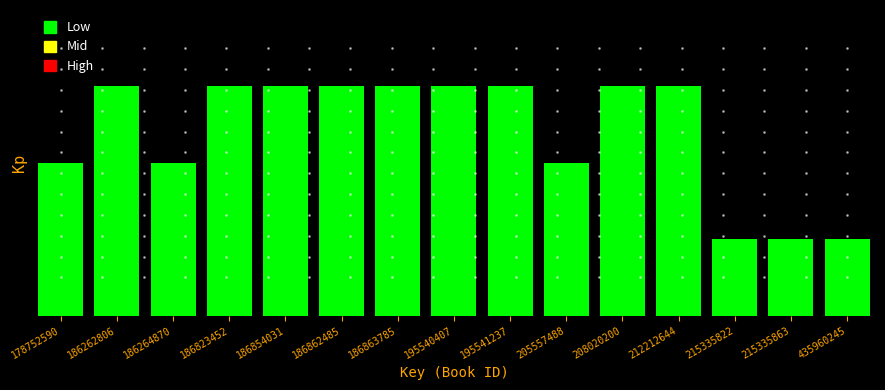

Does the chart contain any negative values?

No